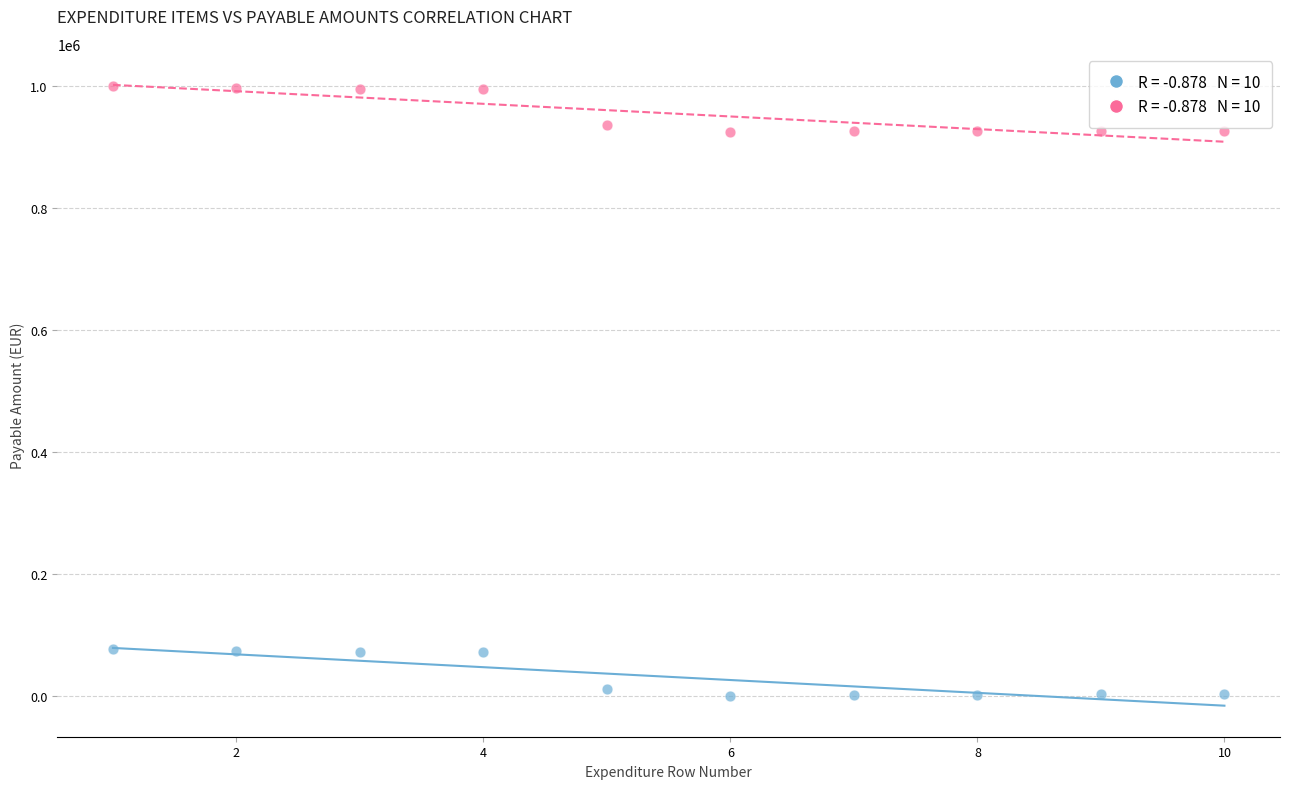

Across all data points, what is the range of X values (max minus min)?

9.0